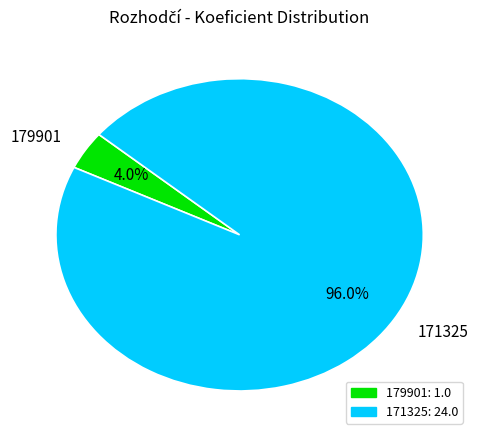

Between 179901 and 171325, which is larger?

171325